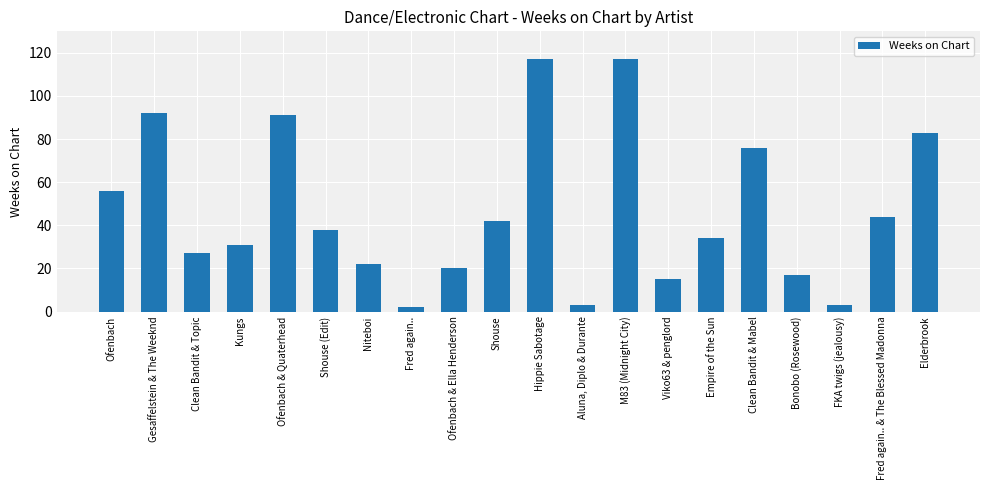

What is the greatest value displayed?

117